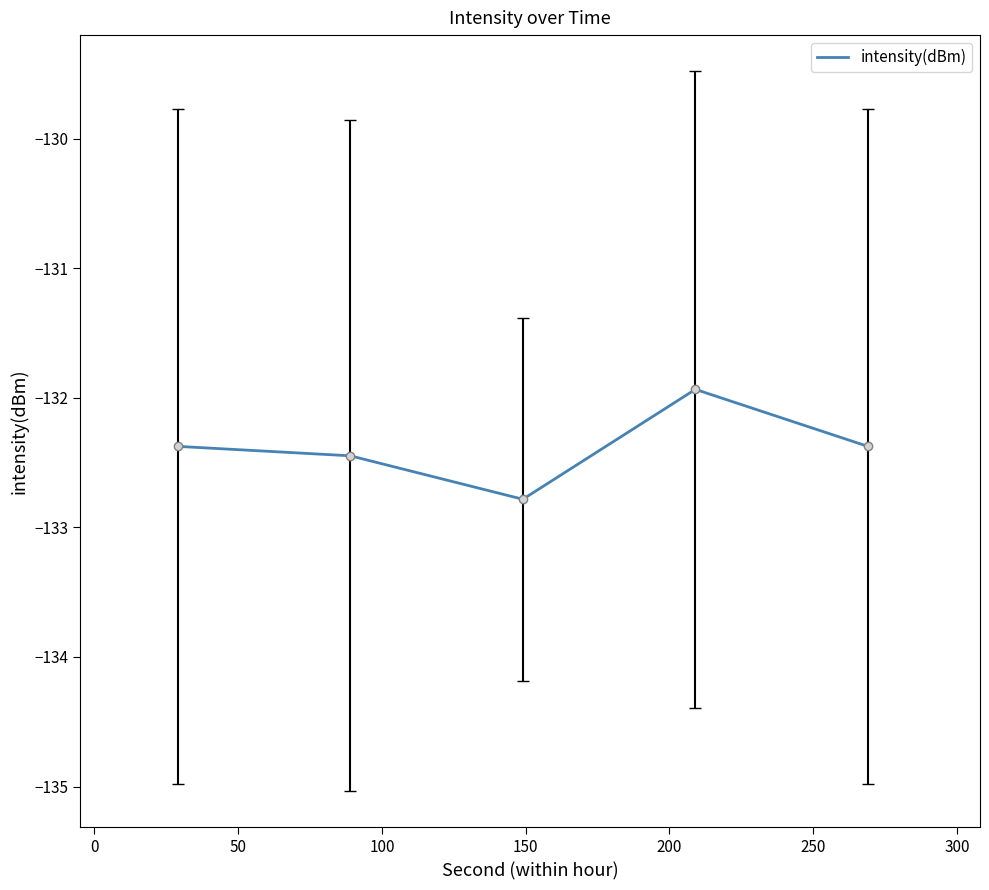

Is this an area chart (filled region under the line)?

No